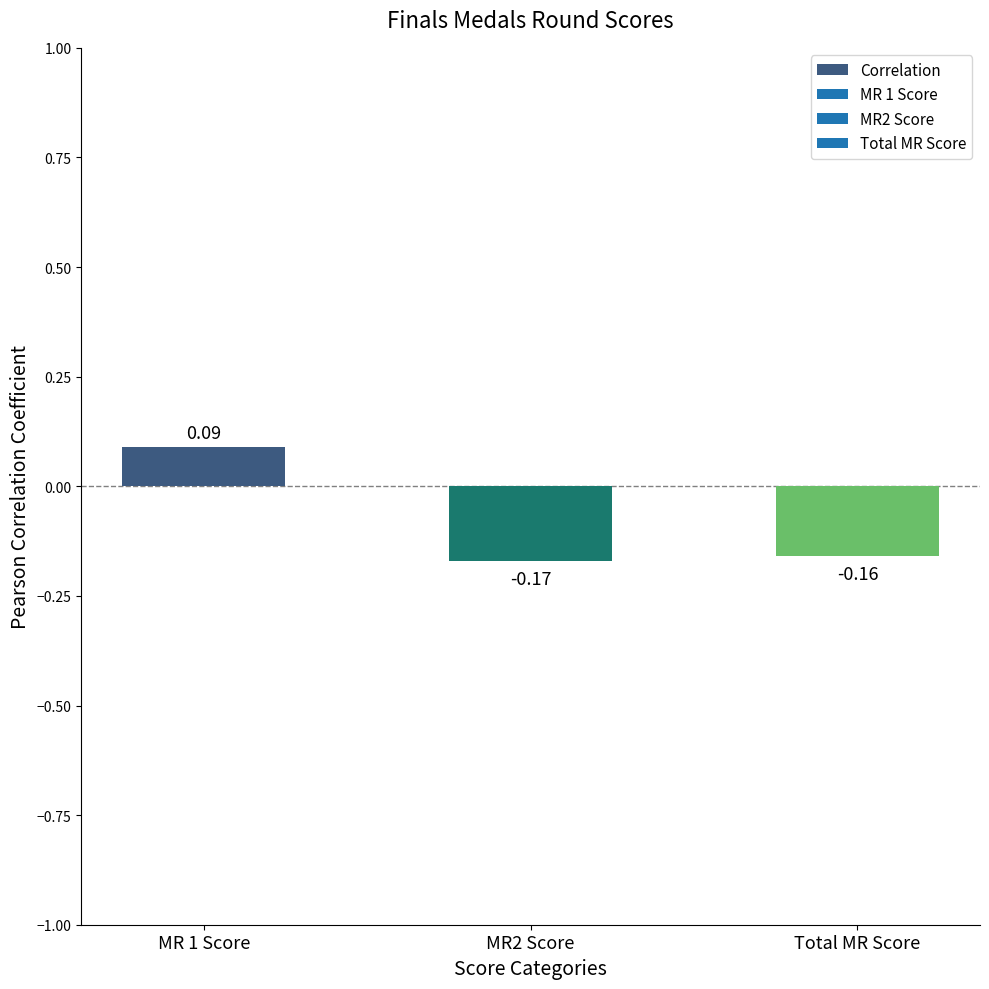

What is the label of the 1st bar from the right?

Total MR Score